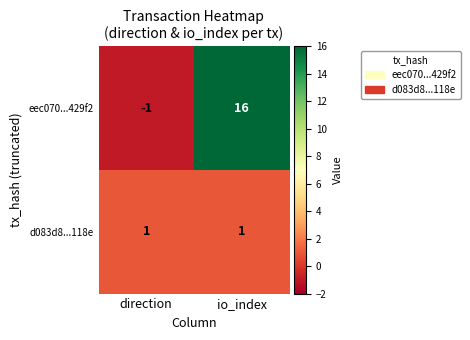

Which category has the lowest value in the eec070...429f2 series?

direction